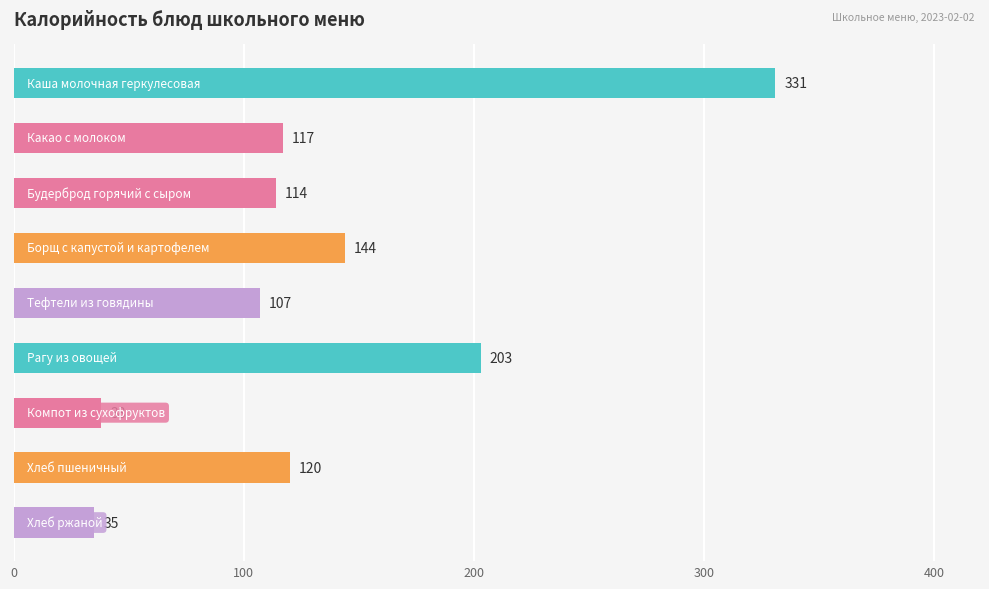

Reading top to bottom, extract all data points from this chart.

331	117	114	144	107	203	38	120	35